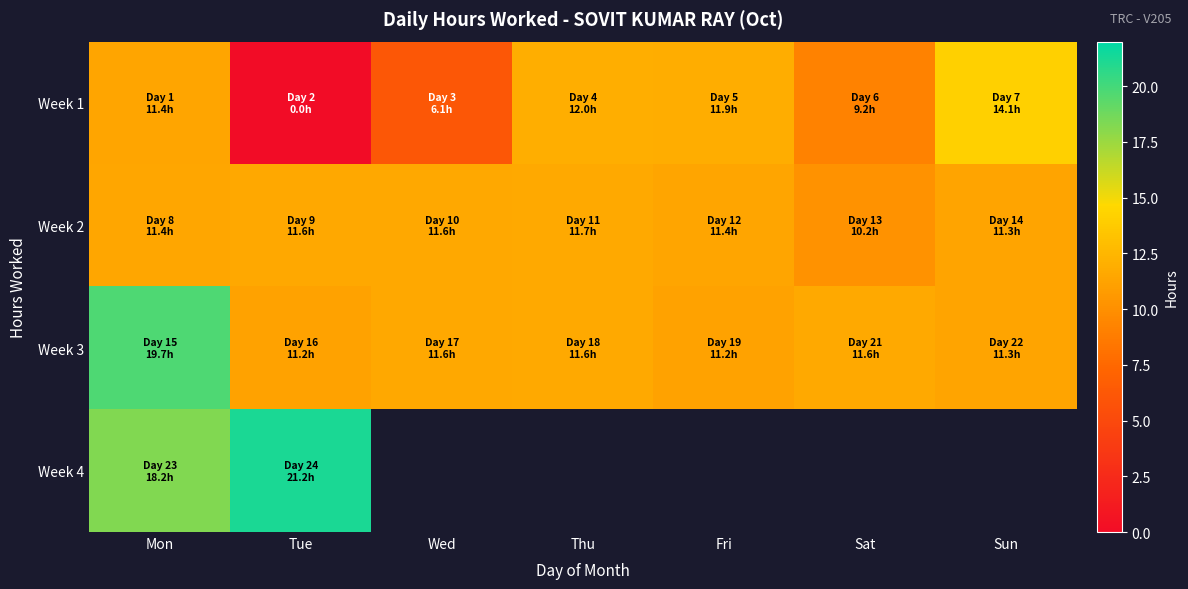

The value of Week 2 at Wed is 11.6. True or false?

True